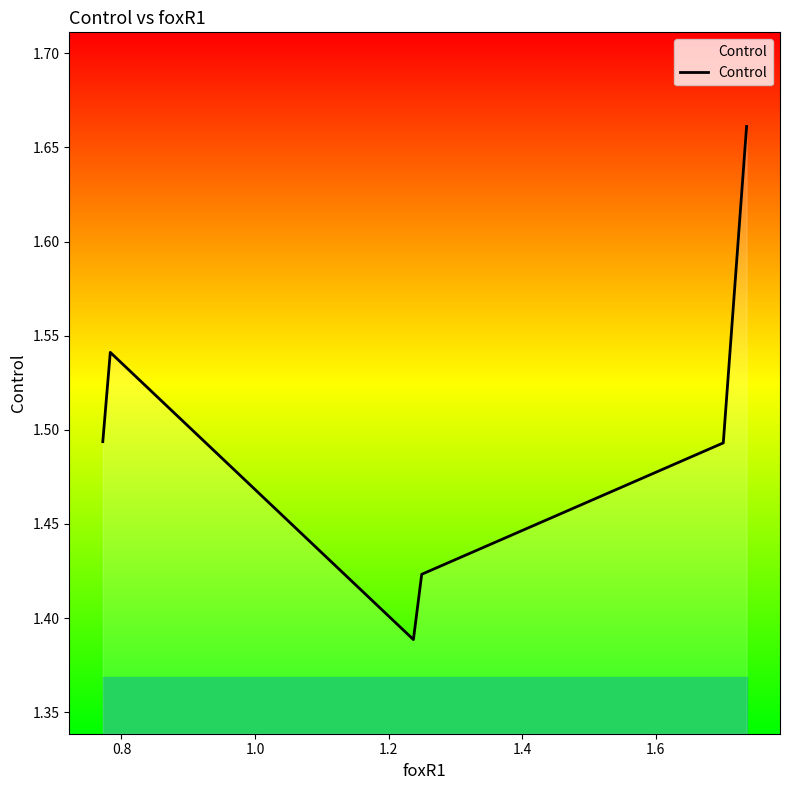

What is the sum of all values?

9.0